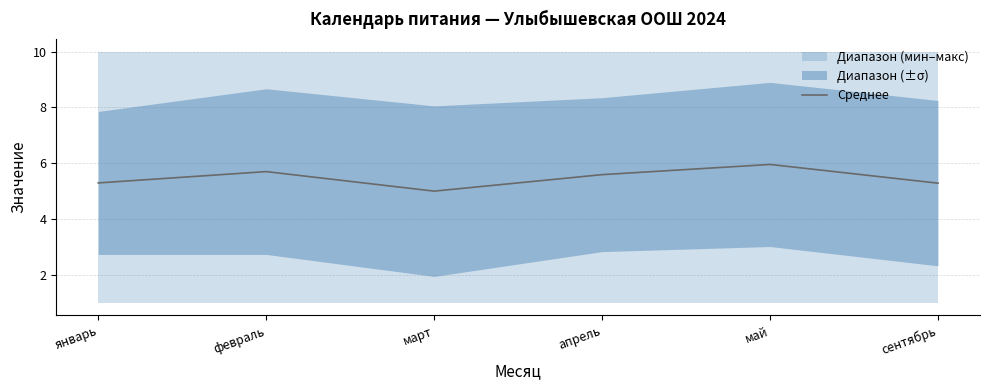

The Среднее series shows 5.3 at сентябрь. True or false?

True